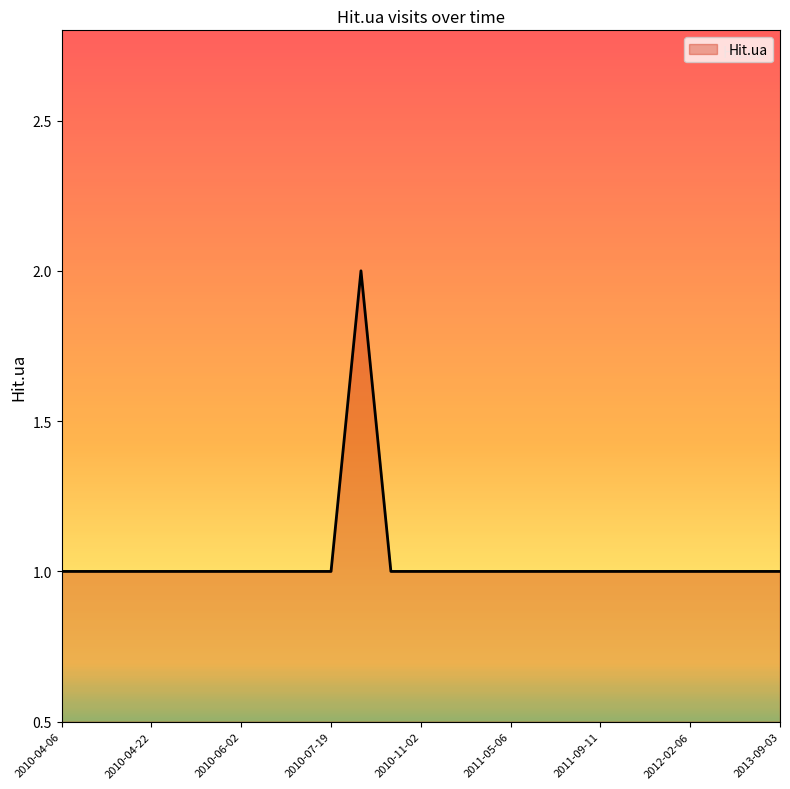

What is the greatest value displayed?

2